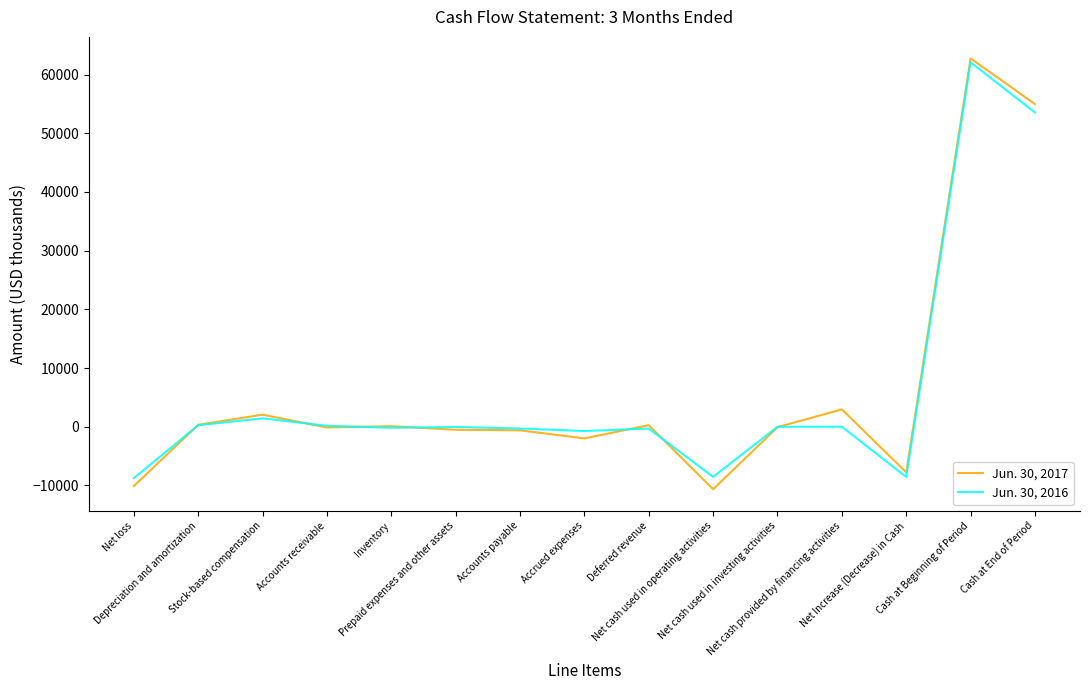

What is the average value of the Jun. 30, 2016 series?

6001